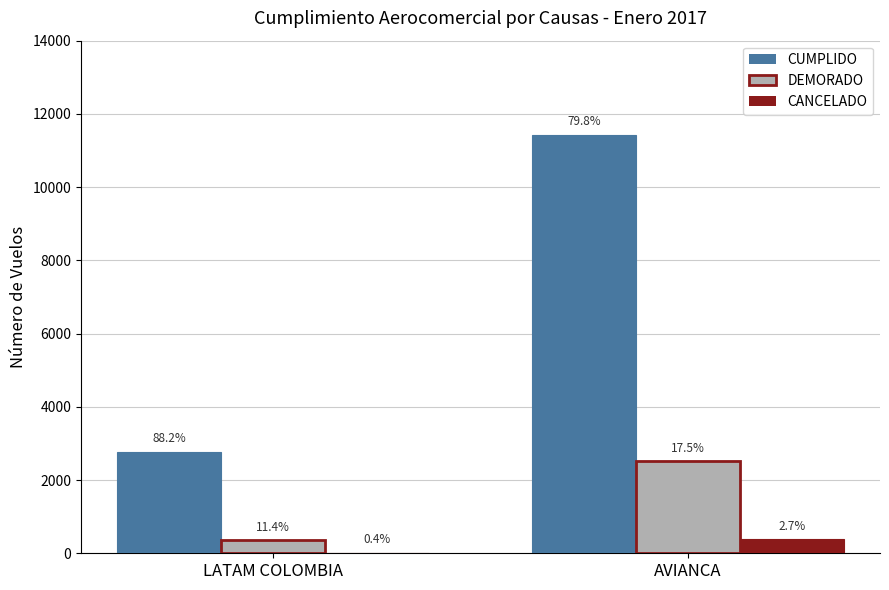

Are the bars horizontal?

No